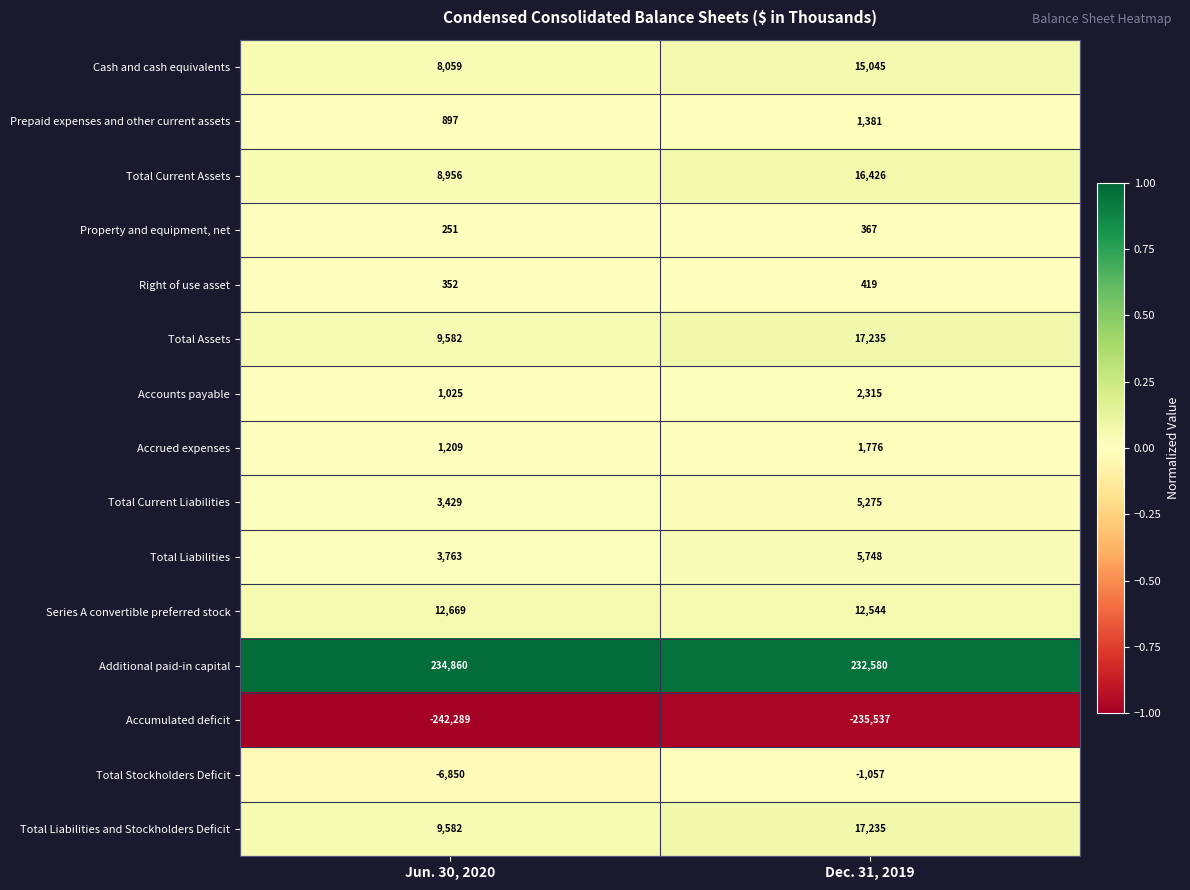

What is the sum of all Accrued expenses values?

2985